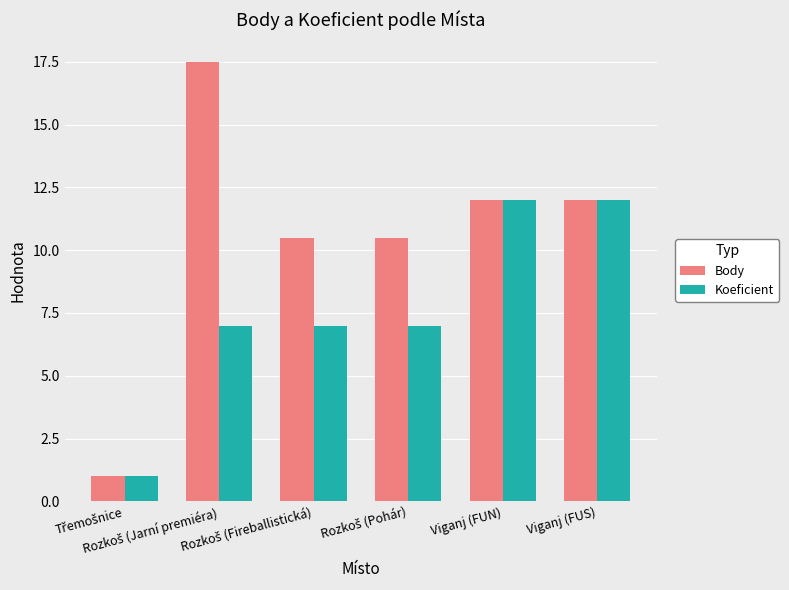

Which series has the largest total across all categories?

Body